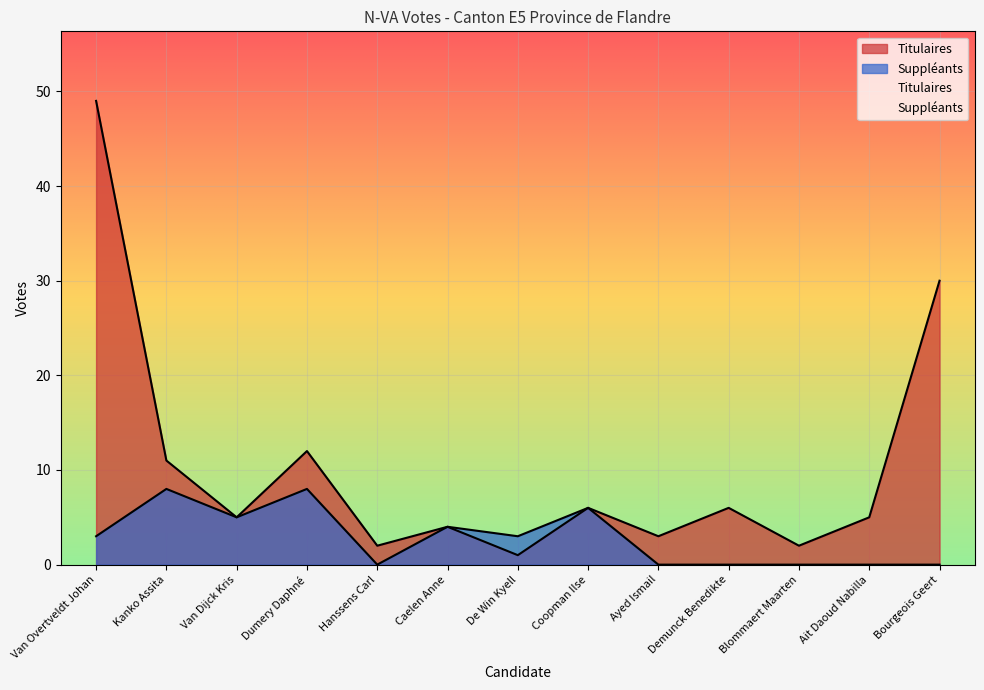

Where is the first local minimum for Suppléants?

Van Dijck Kris